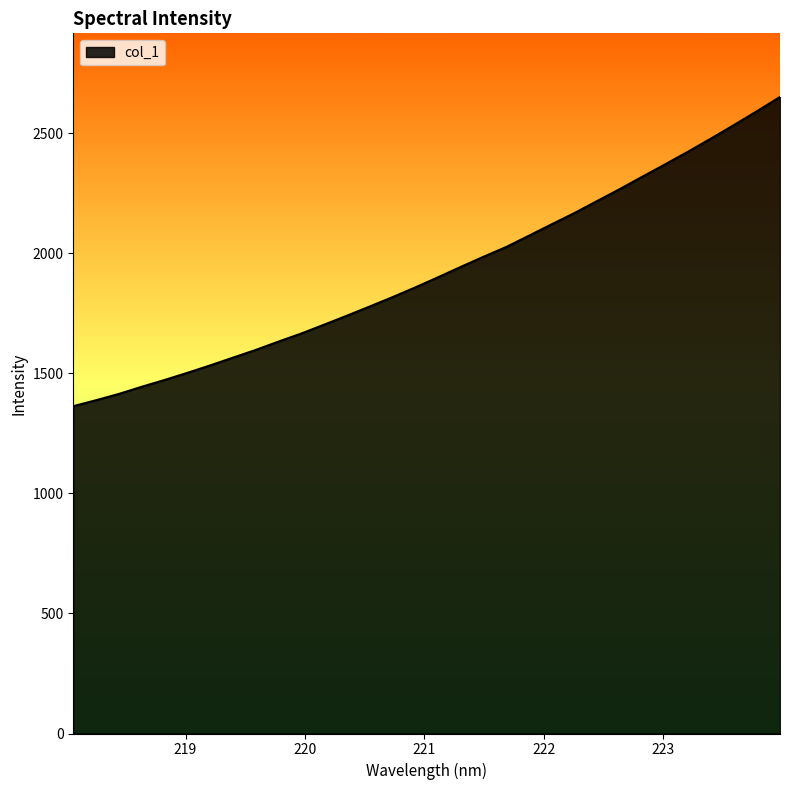

What is the minimum value shown in the chart?

1363.3